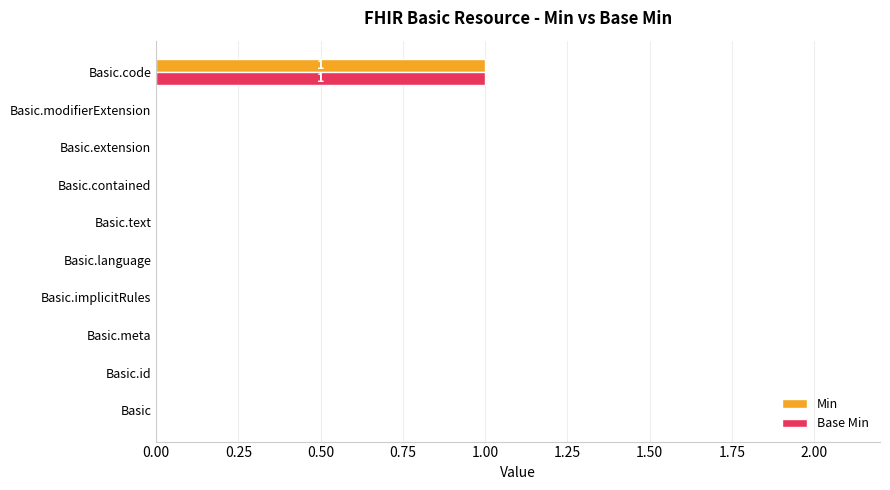

How many Base Min values are between 0 and 1?

10